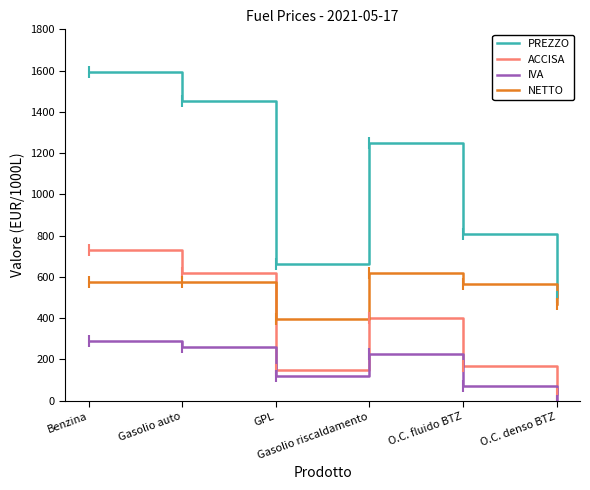

Which series has the largest total across all categories?

PREZZO